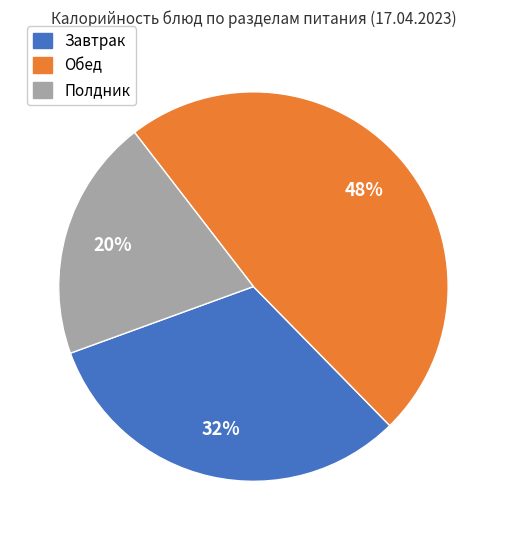

Is there a majority slice in this chart?

No